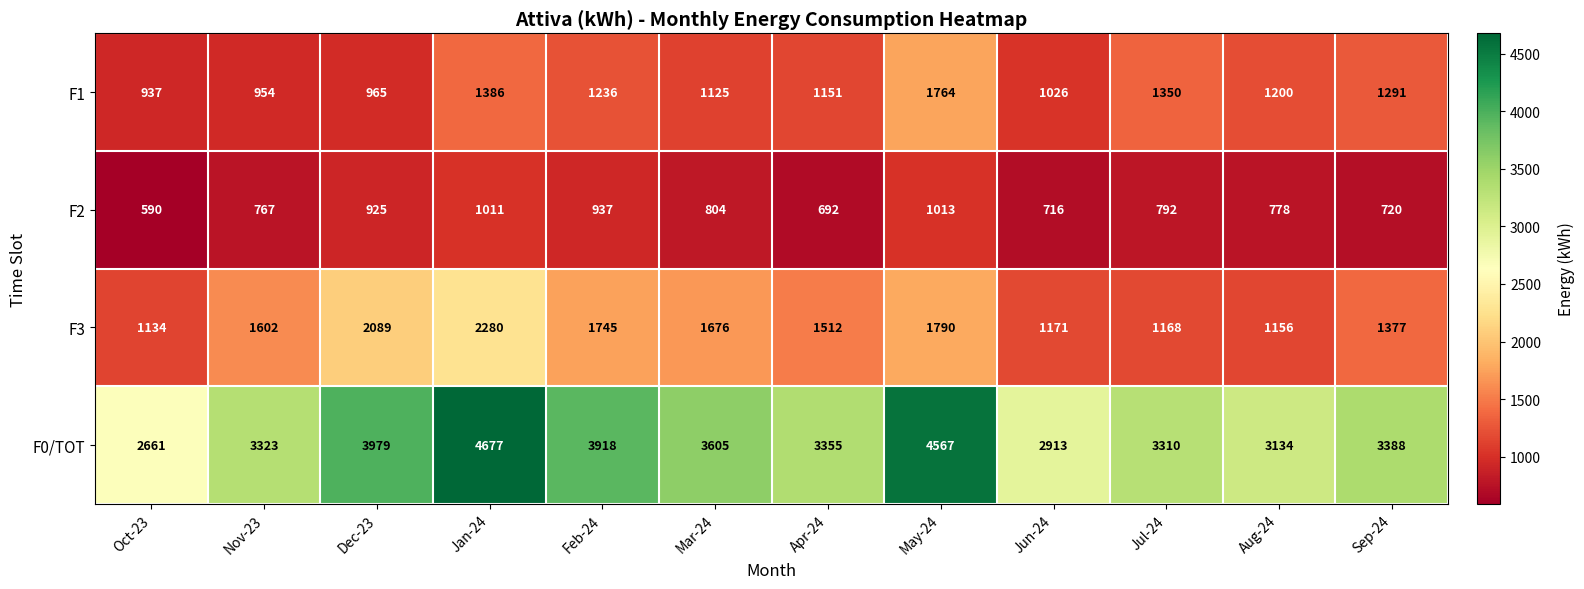

What is the minimum value shown in the chart?

590